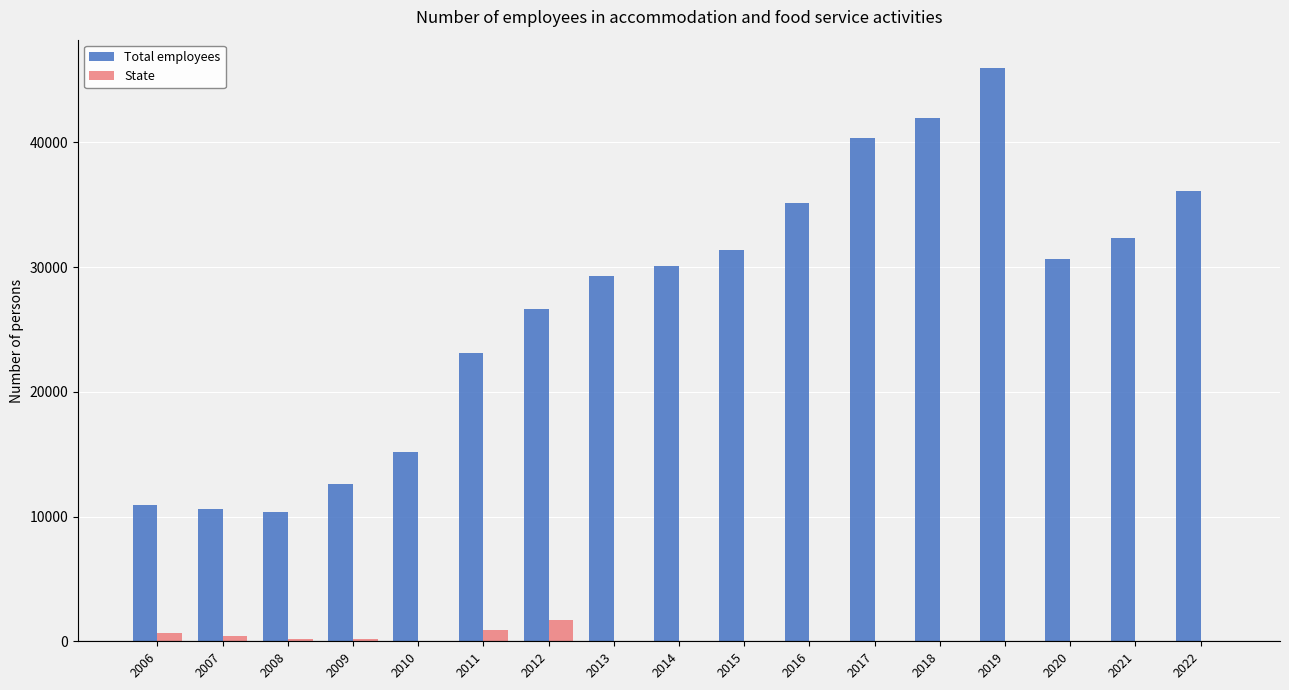

Is the value of State at 2022 greater than the value of Total employees at 2013?

No